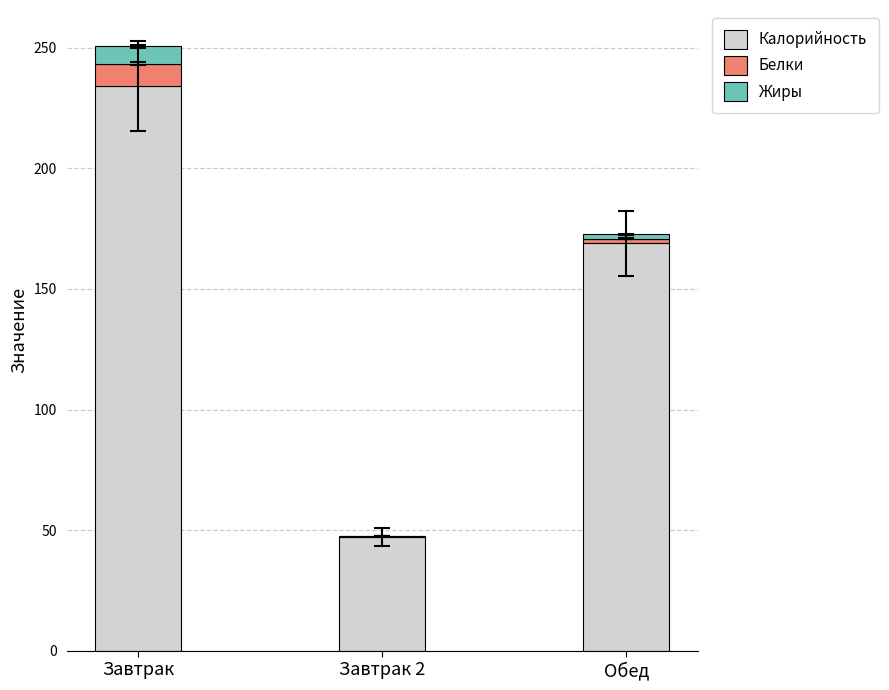

What are all the series names shown in the legend?

Калорийность, Белки, Жиры